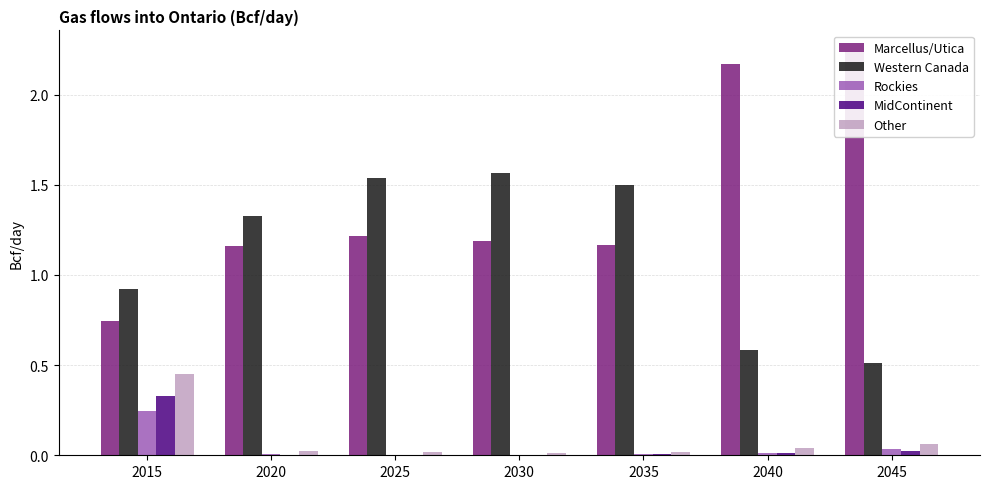

The Western Canada series shows 1.5 at 2025. True or false?

True